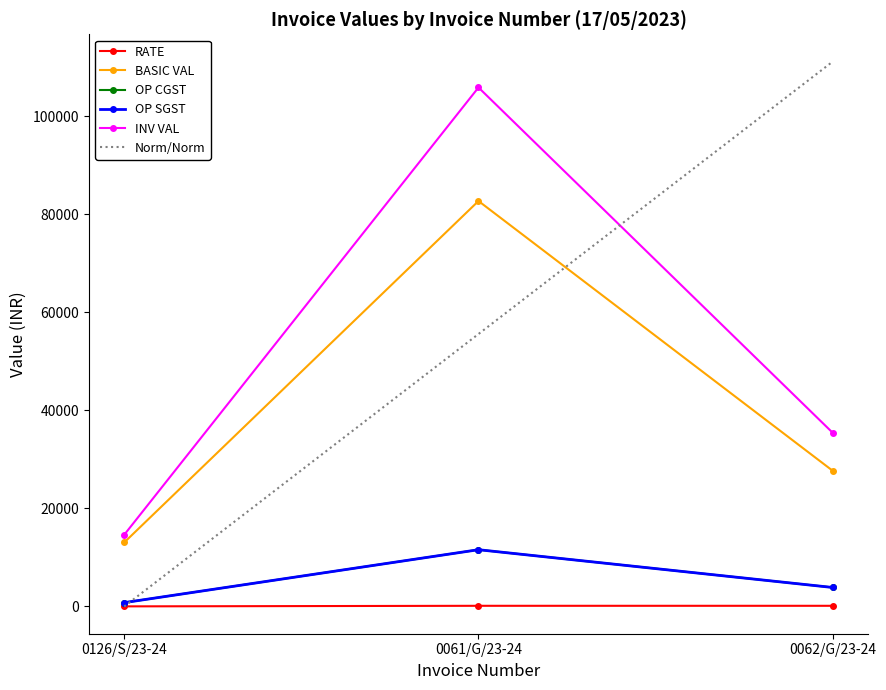

Rank the series by their maximum value, from lowest to highest.

RATE, OP CGST, OP SGST, BASIC VAL, INV VAL, Norm/Norm